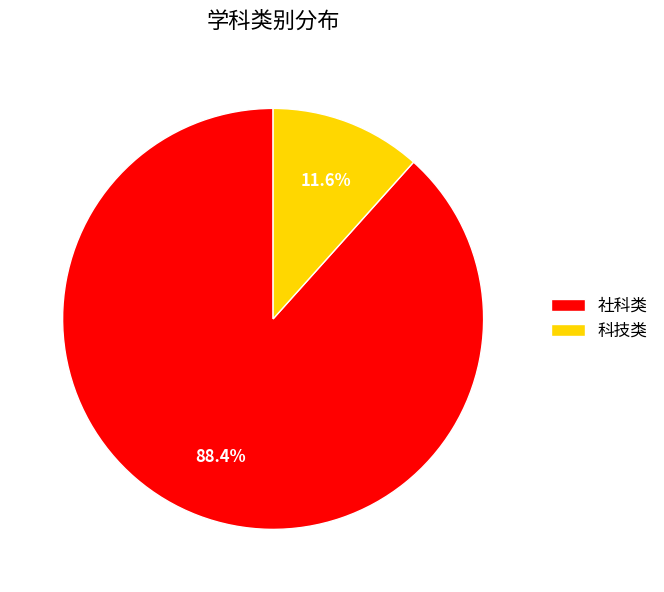

Which category has the biggest portion of the pie?

社科类